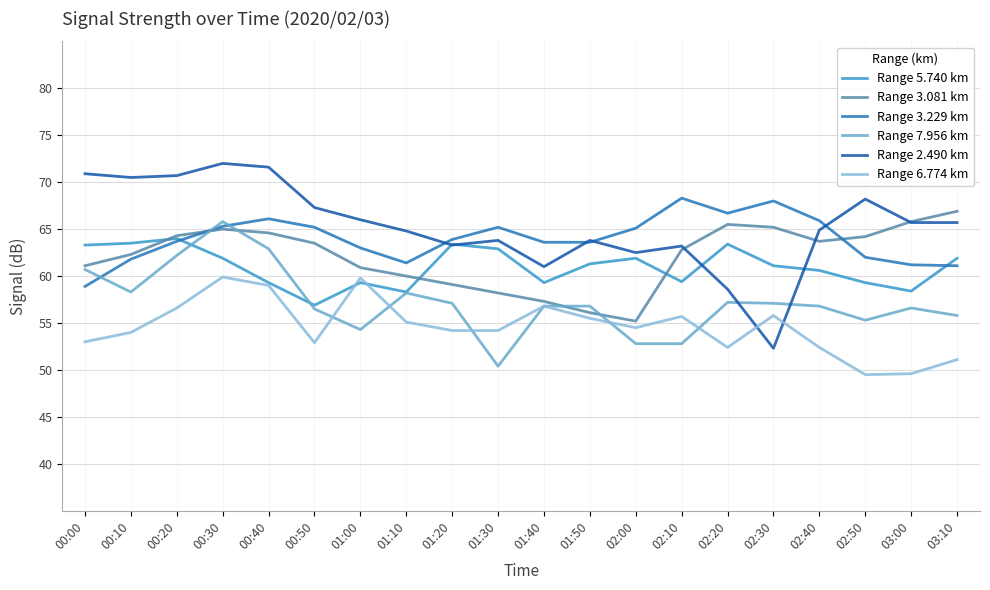

Which series has the largest range (max minus min)?

Range 2.490 km